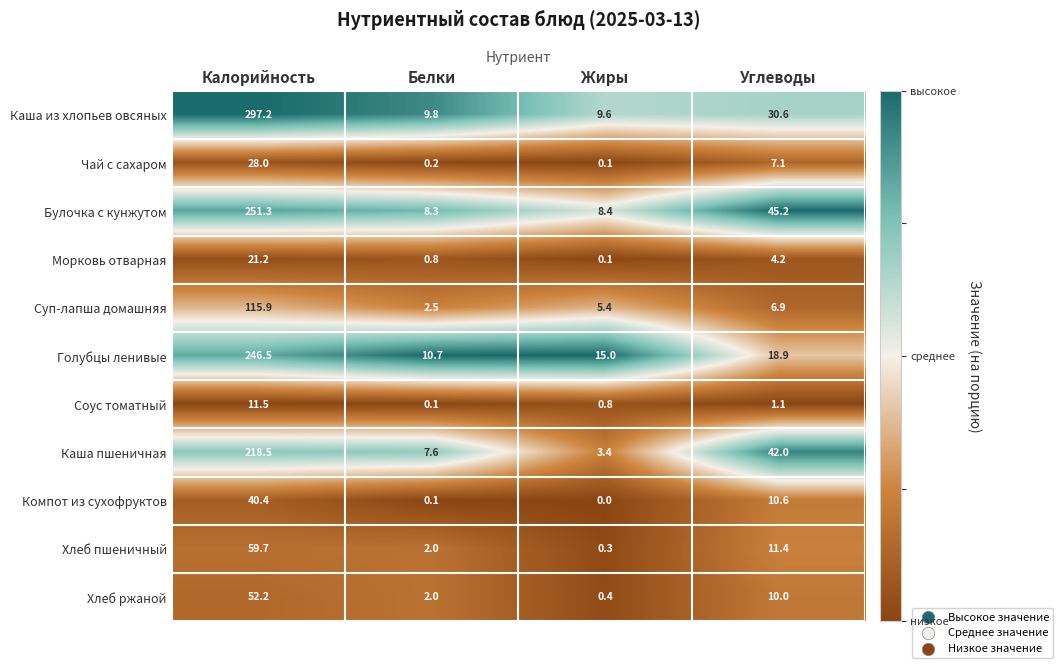

The Компот из сухофруктов series shows -17.0 at Жиры. True or false?

False